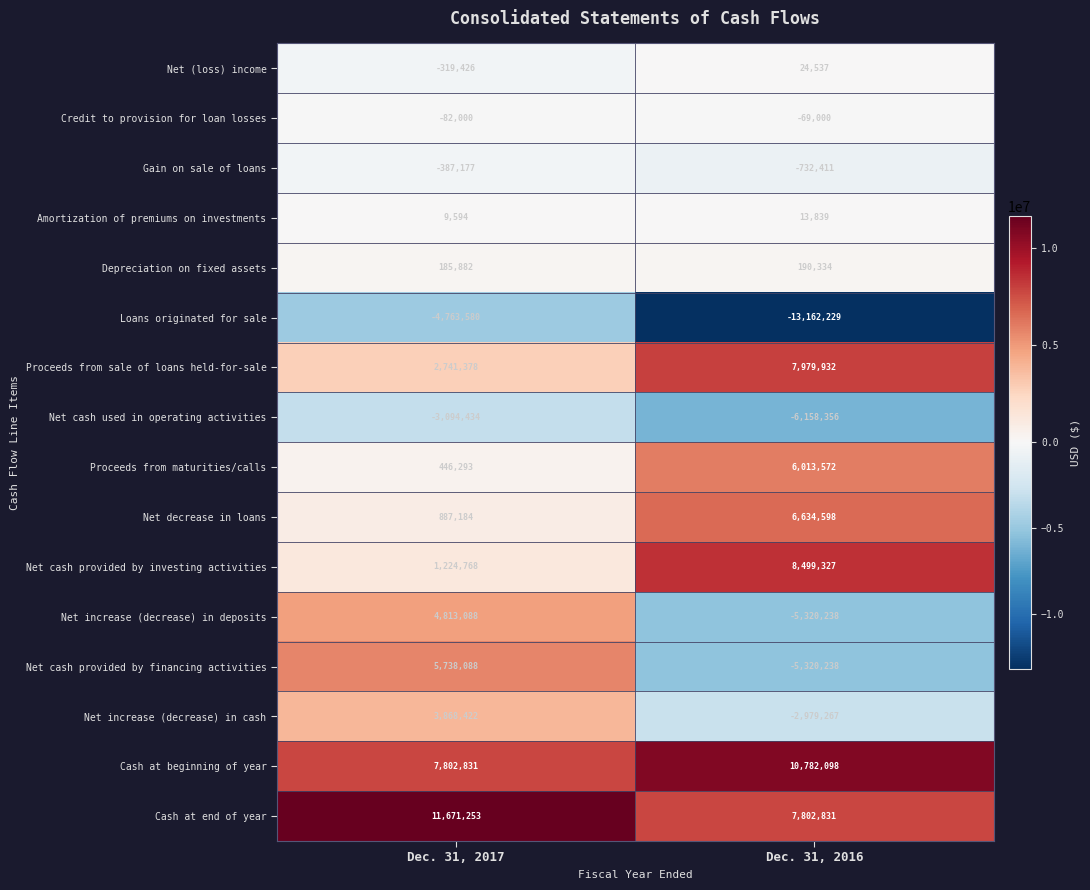

At which category is the sum across all series the highest?

Dec. 31, 2017